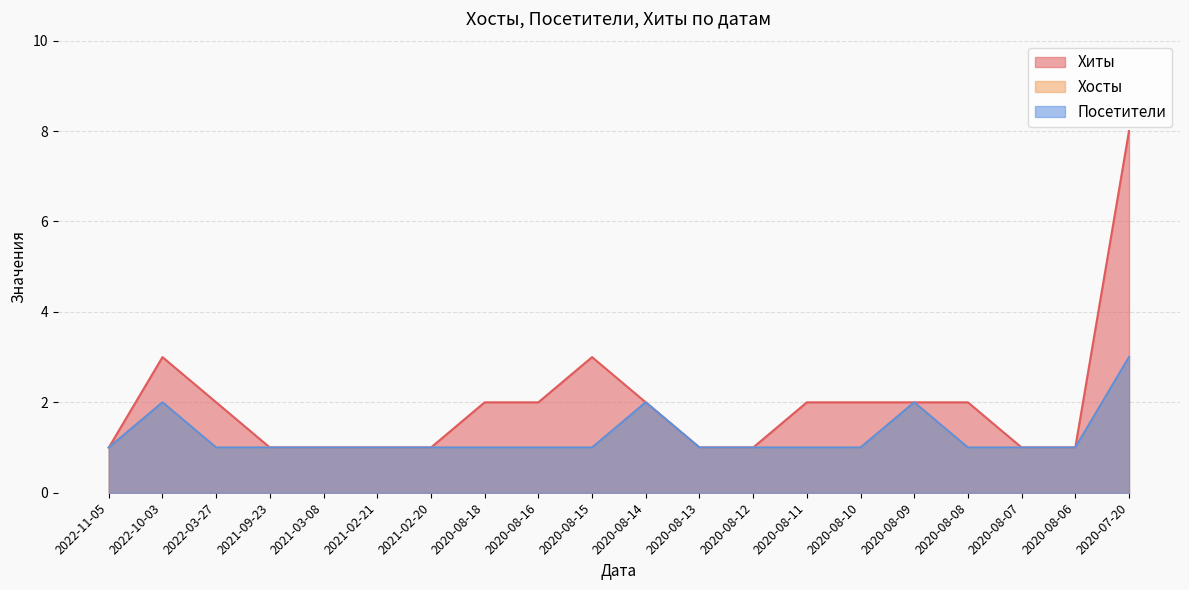

What is the smallest value displayed?

1